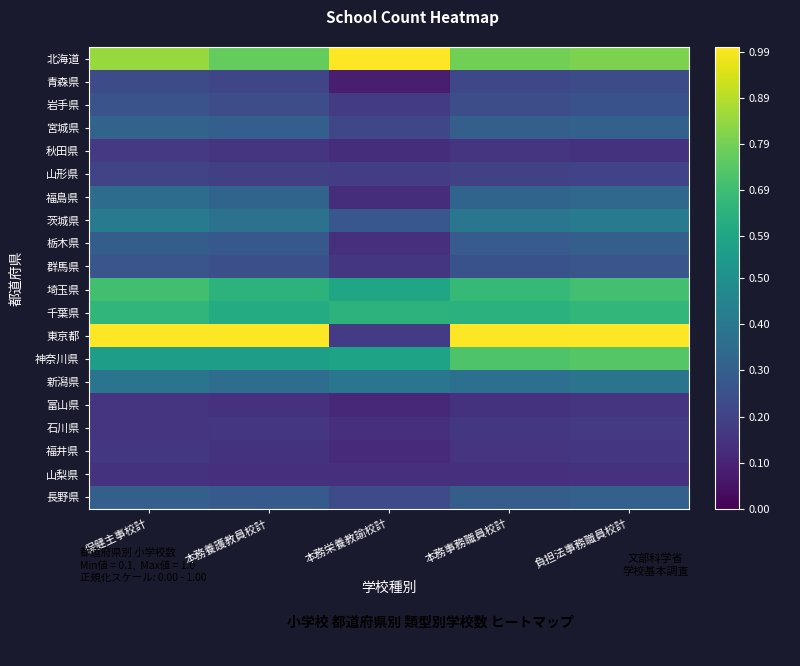

How many distinct data groups are displayed?

20